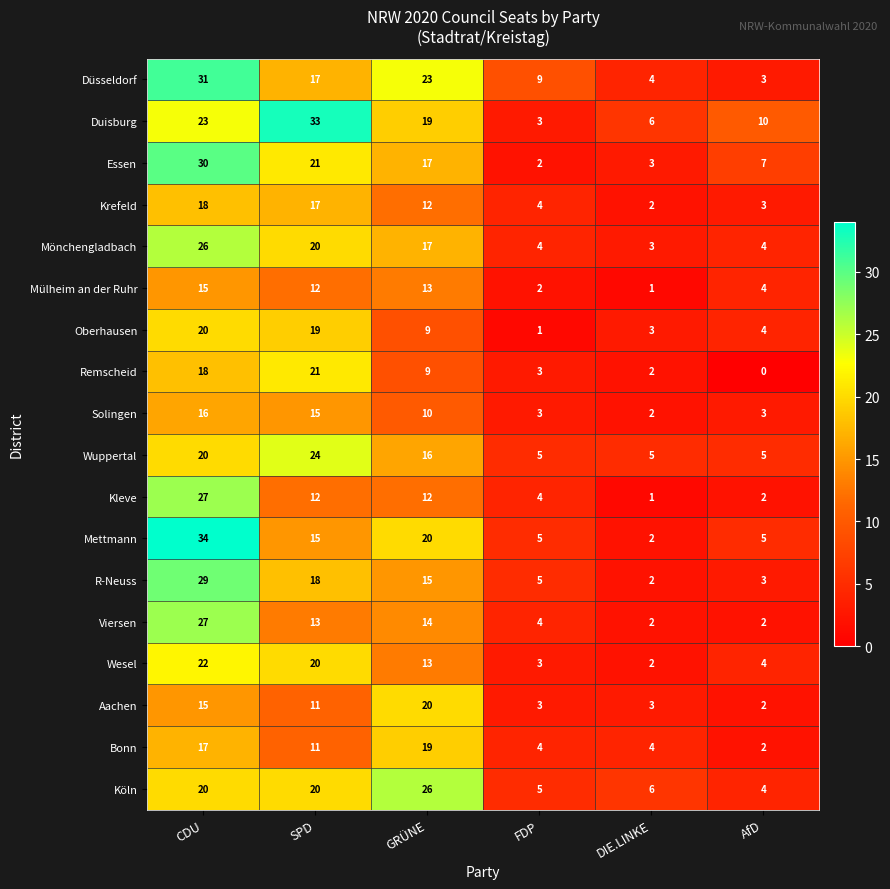

List the labels in order of R-Neuss value, largest first.

CDU, SPD, GRÜNE, FDP, AfD, DIE.LINKE